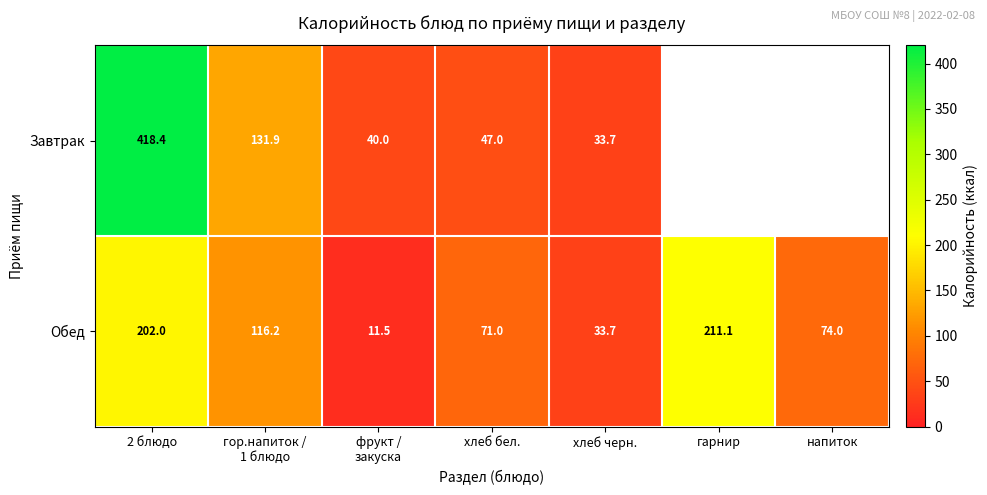

What is the total value across all series at хлеб черн.?

67.4